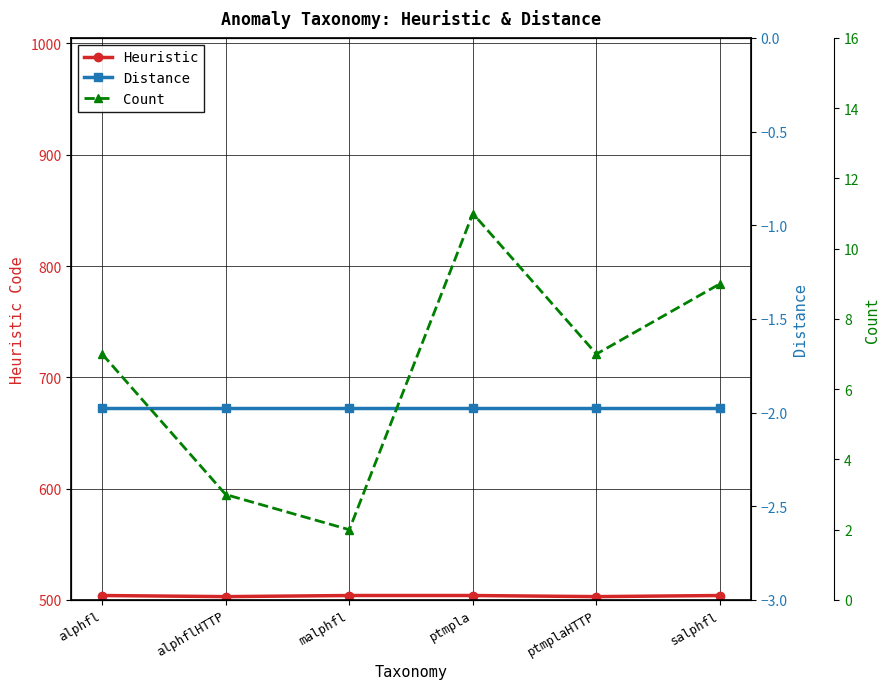

Count the Heuristic values in the range 503 to 504.

6